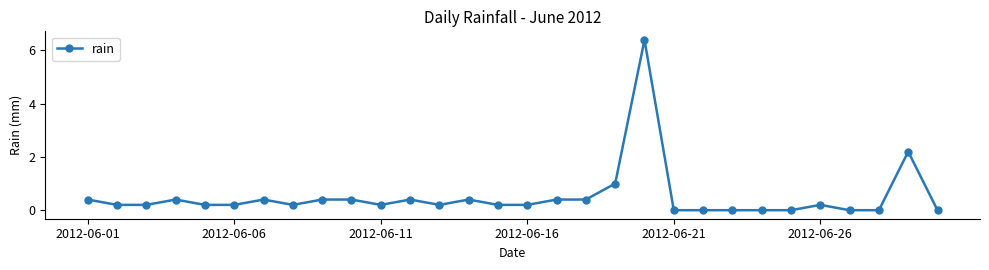

Does the chart have visible grid lines?

No